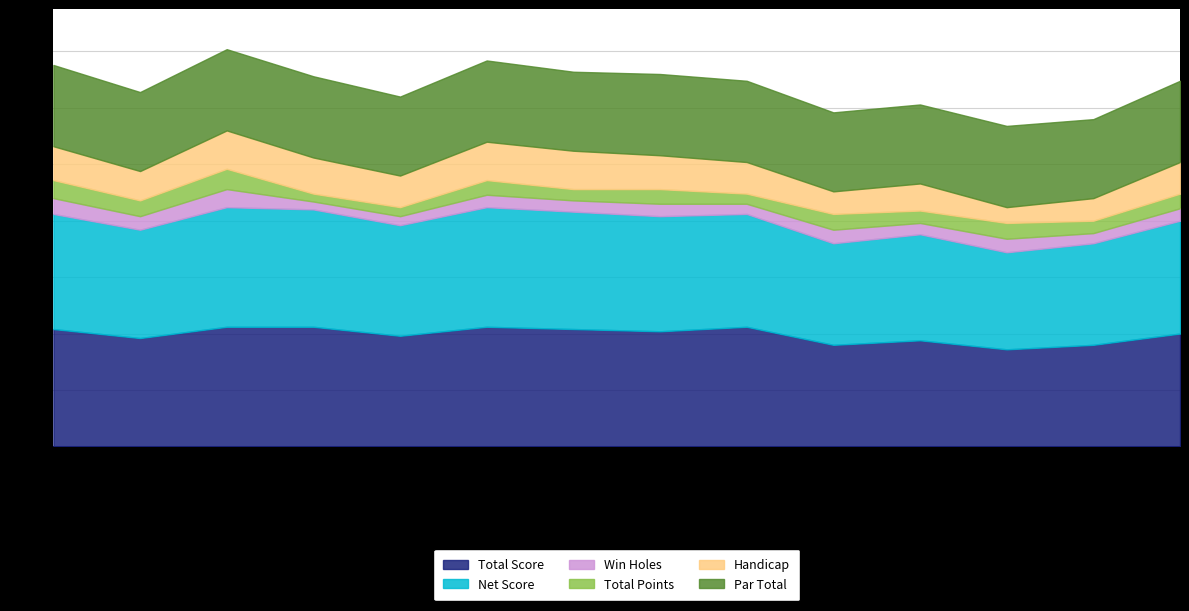

At which category does Net Score reach its first local peak?

Week #3